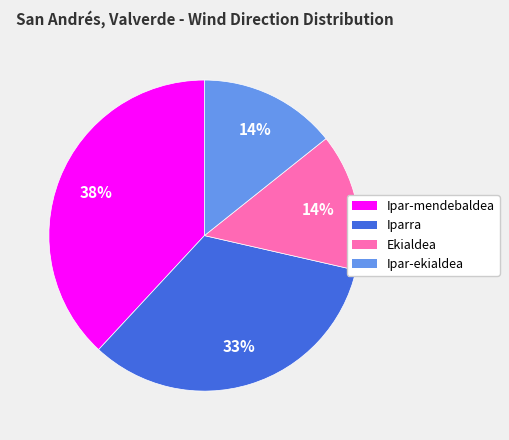

True or false: Ipar-mendebaldea accounts for 49% of the total.

False